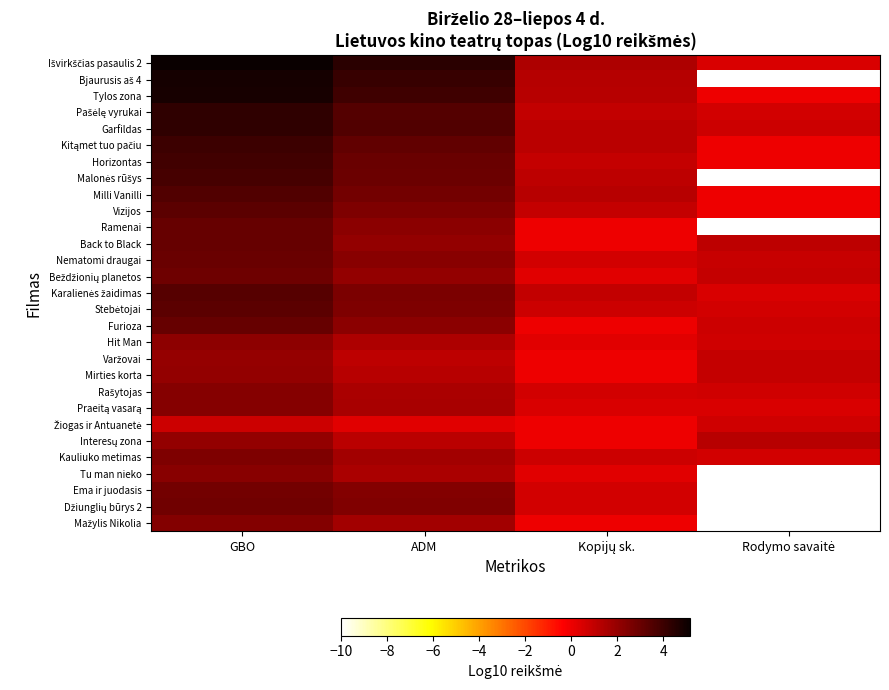

Which has a higher value, Rodymo savaitė or GBO?

GBO